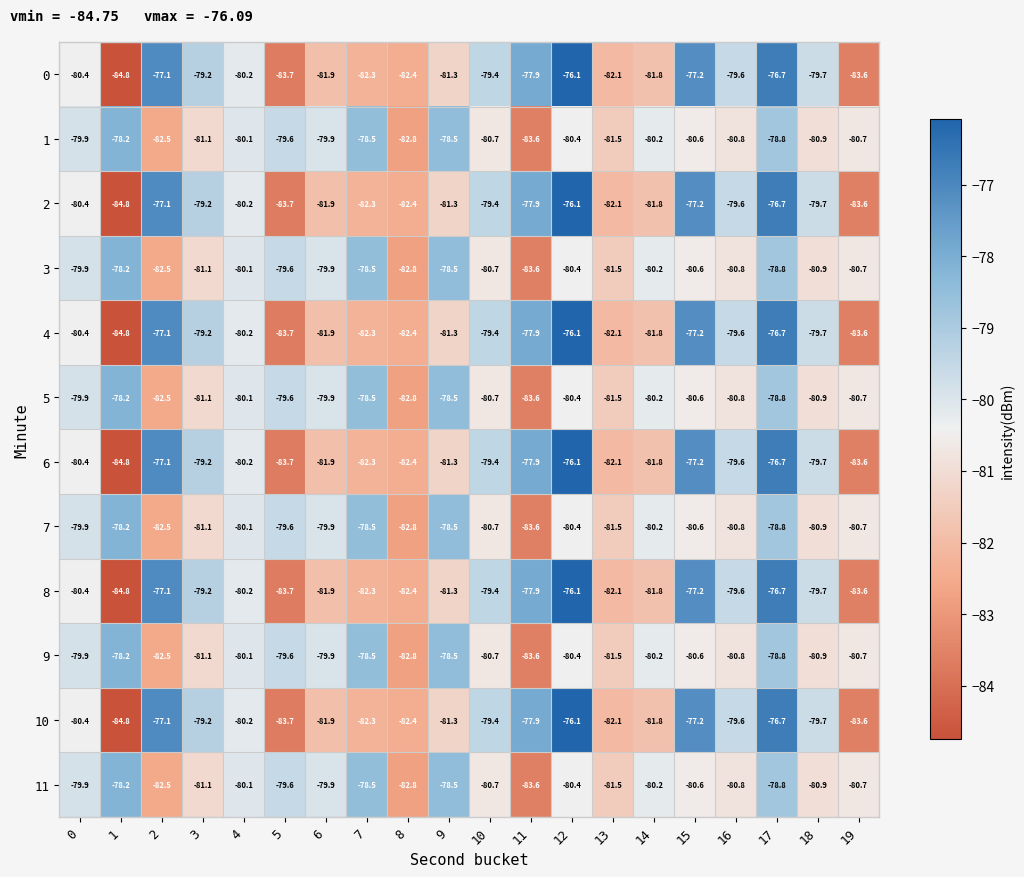

What is the minimum value shown in the chart?

-84.8